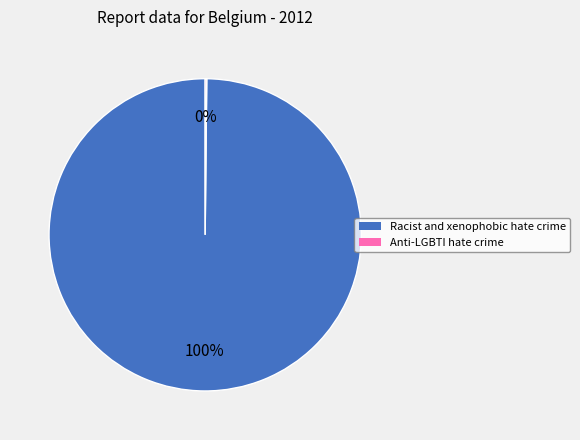

To the nearest percent, what is the average slice percentage?

50%